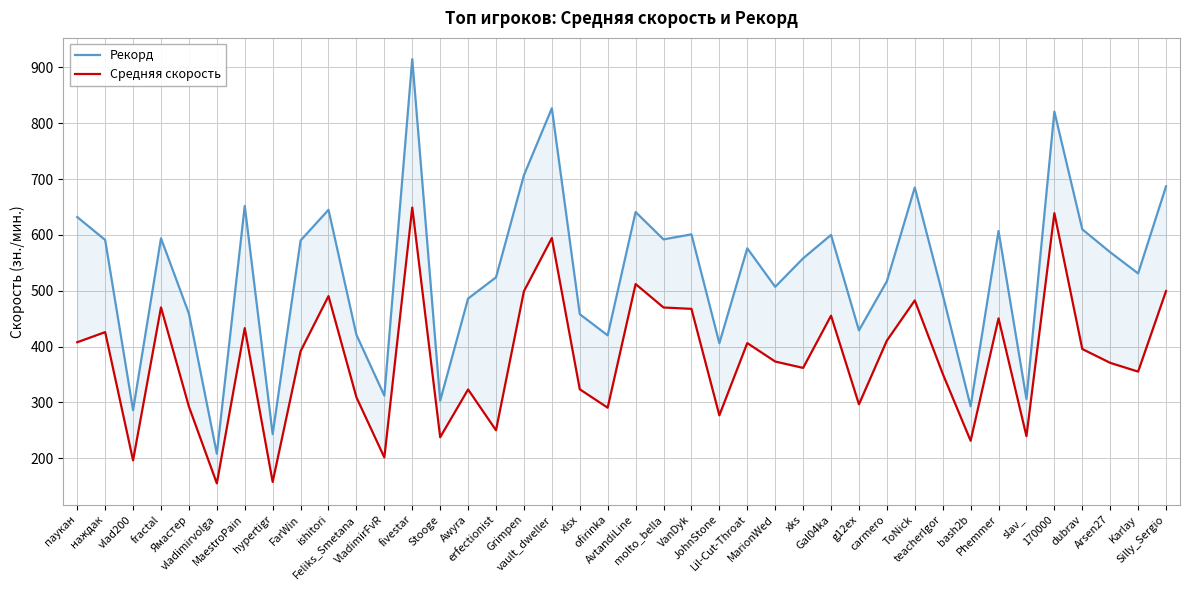

What is the spread (max minus min) of values at molto_bella?

122.1